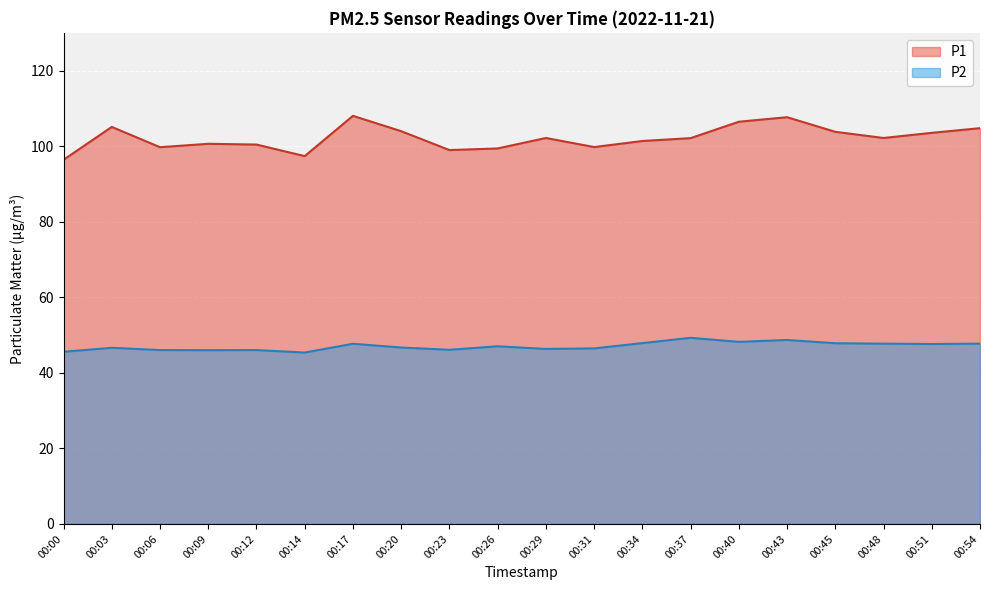

How many categories are shown in the chart?

20